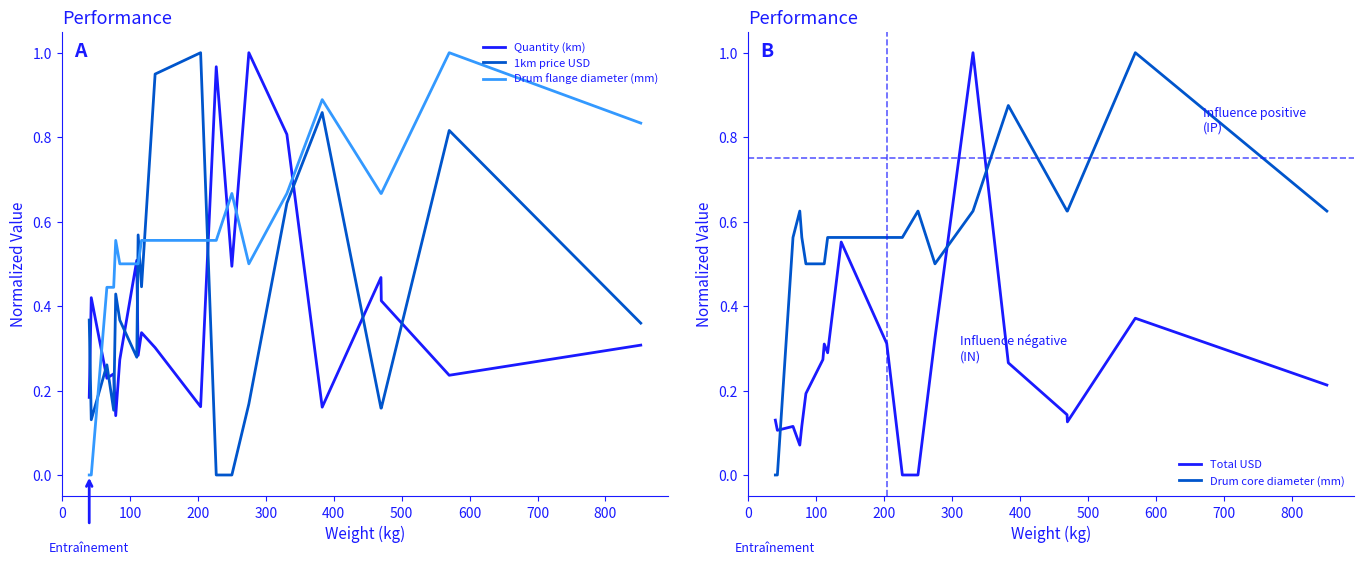

True or false: Drum flange diameter (mm) and 1km price USD intersect in this chart.

True